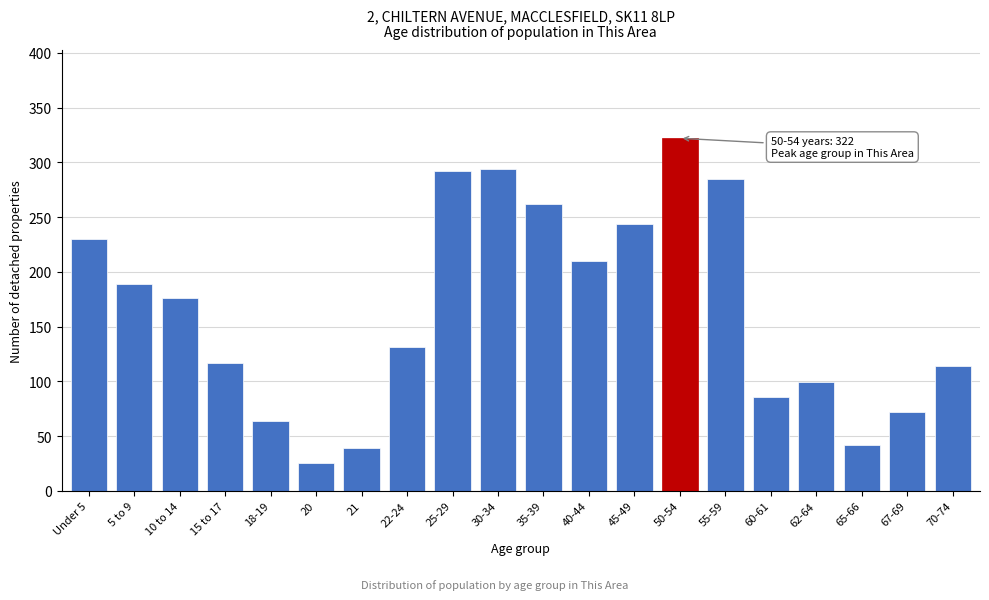

Reading left to right, what are all the values shown in this chart?

230	189	176	117	64	25	39	131	292	294	262	210	244	322	285	86	99	42	72	114